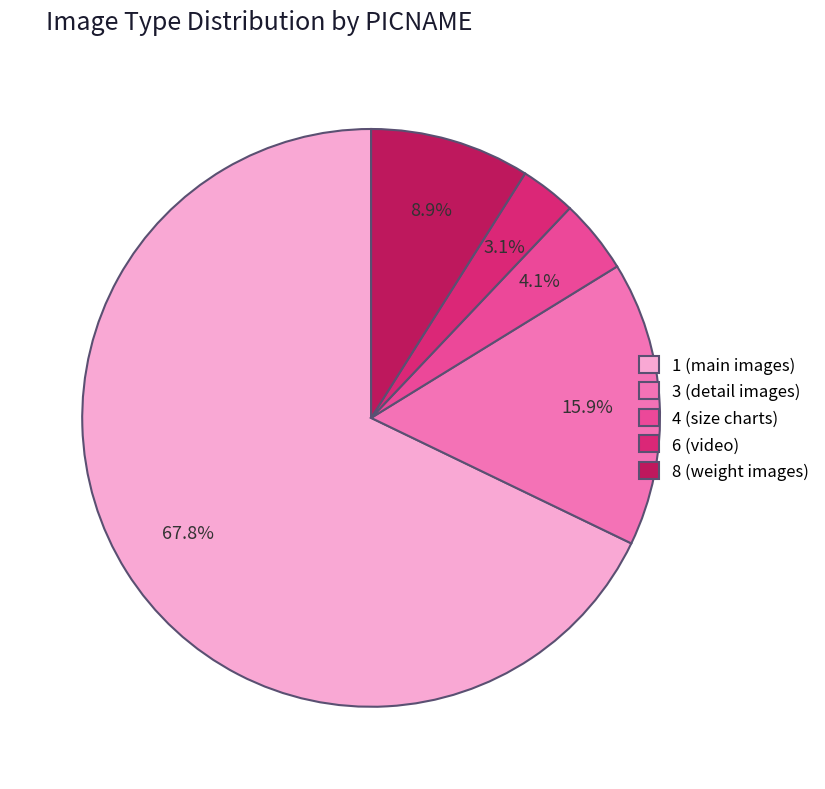

Which slice is the largest?

1 (main images)